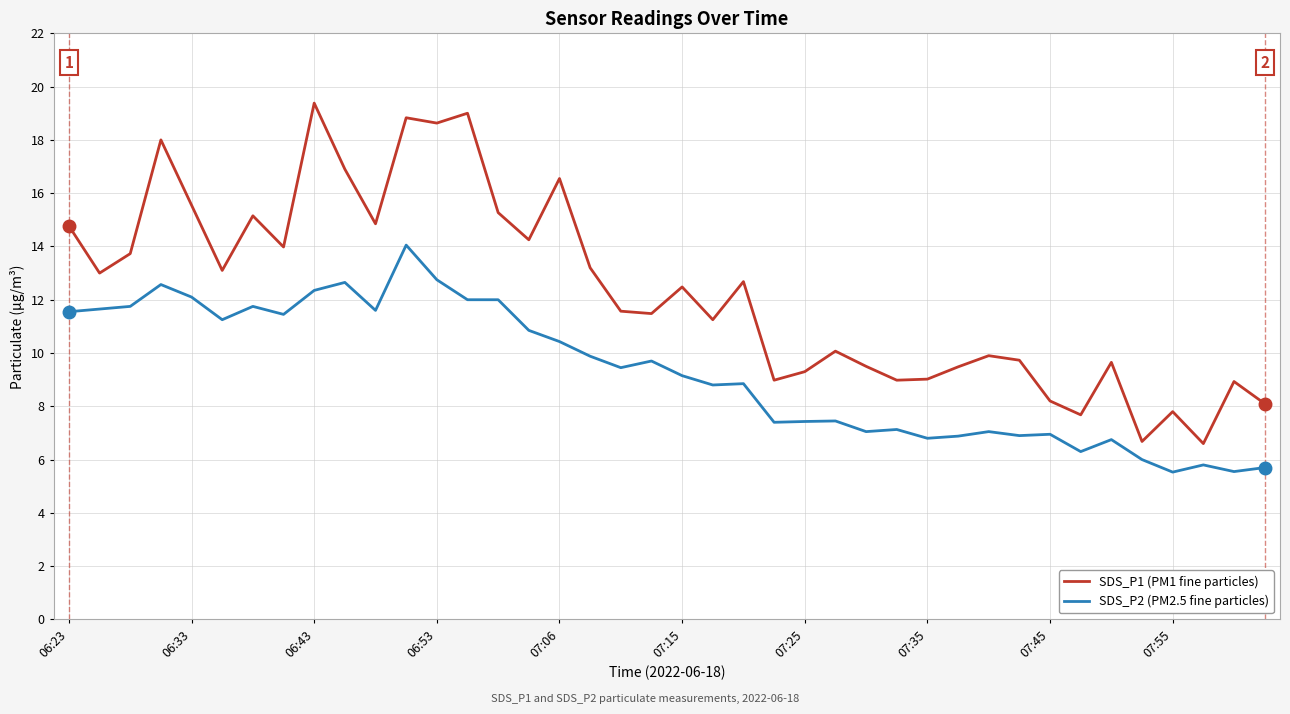

What is the highest value of the SDS_P1 (PM1 fine particles) series?

19.4